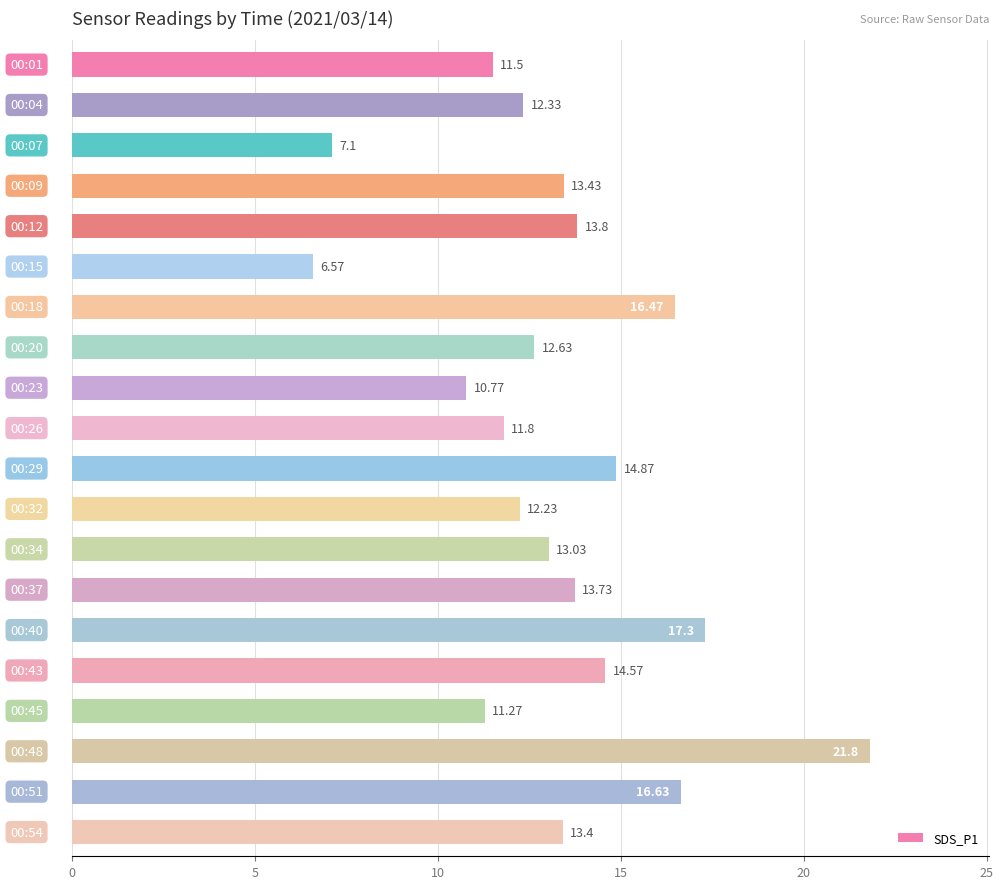

What is the average value?

13.3